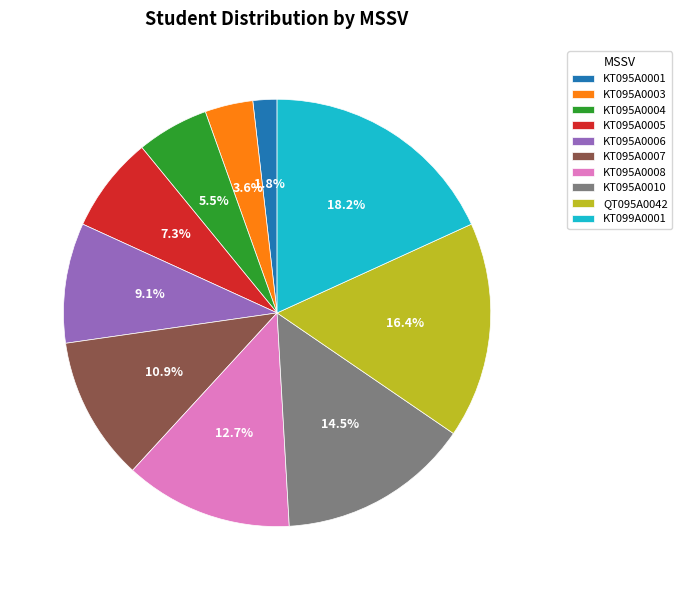

What is the ratio of the value at KT095A0001 to the value at KT095A0006?

0.2